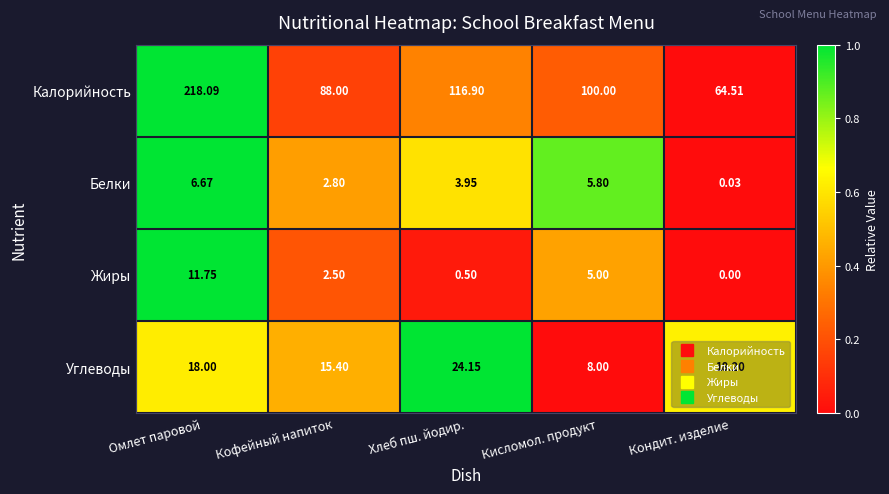

Which series has the largest total across all categories?

Калорийность